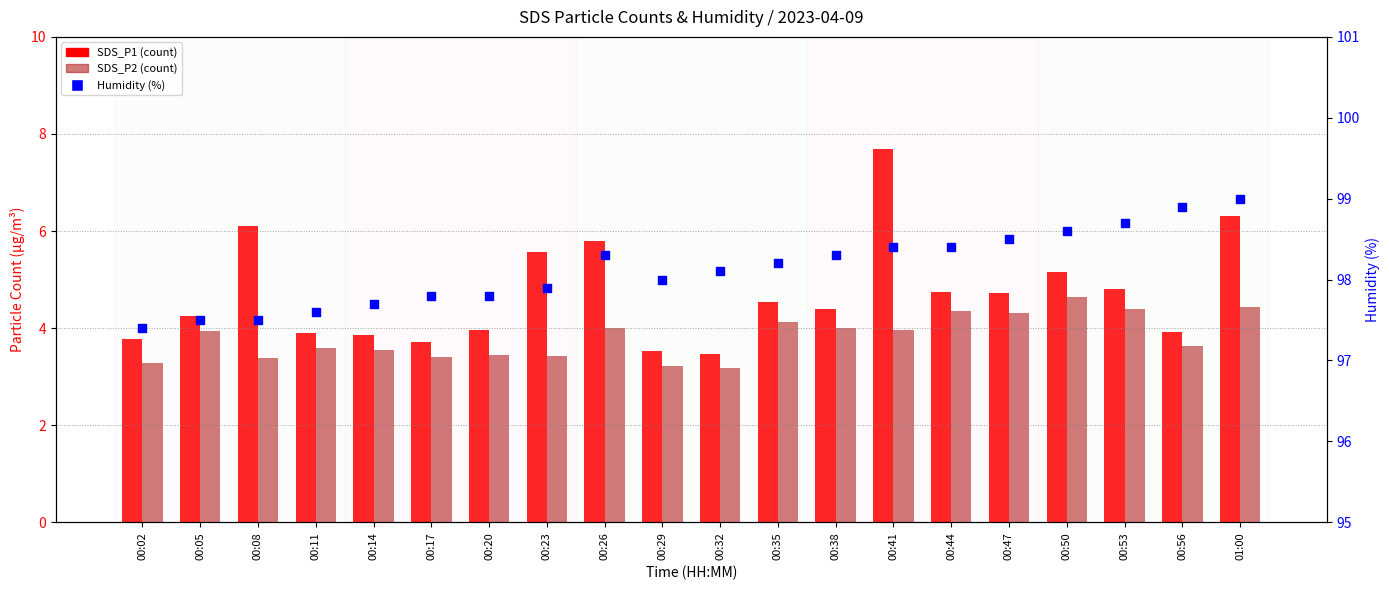

At which category is the sum across all series the highest?

00:41